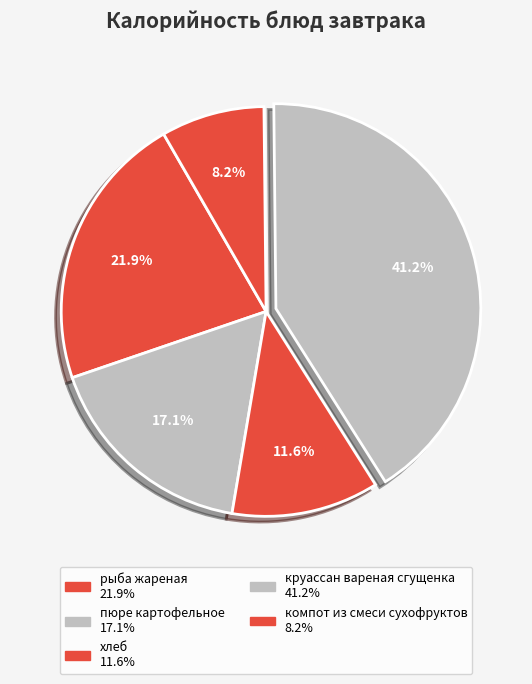

Which category has the biggest portion of the pie?

круассан вареная сгущенка